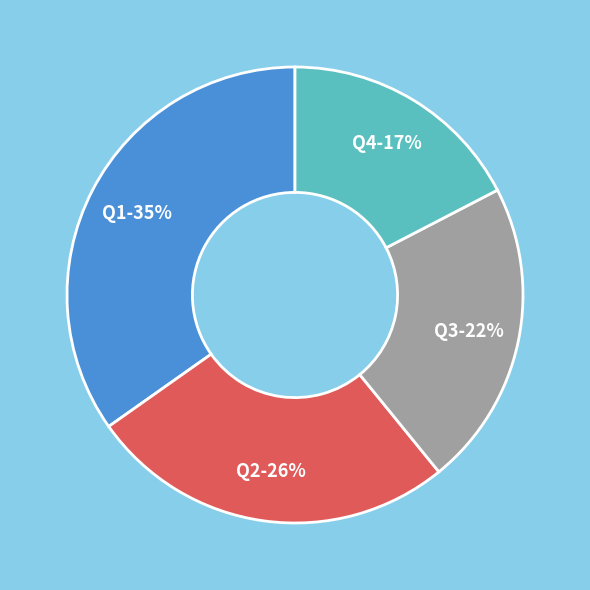

Count the number of slices in the pie.

4